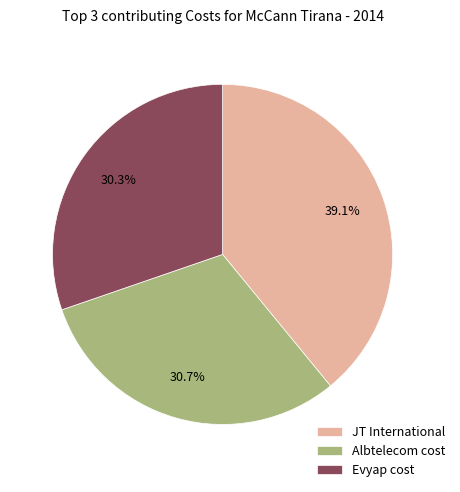

True or false: Albtelecom cost accounts for 31% of the total.

True